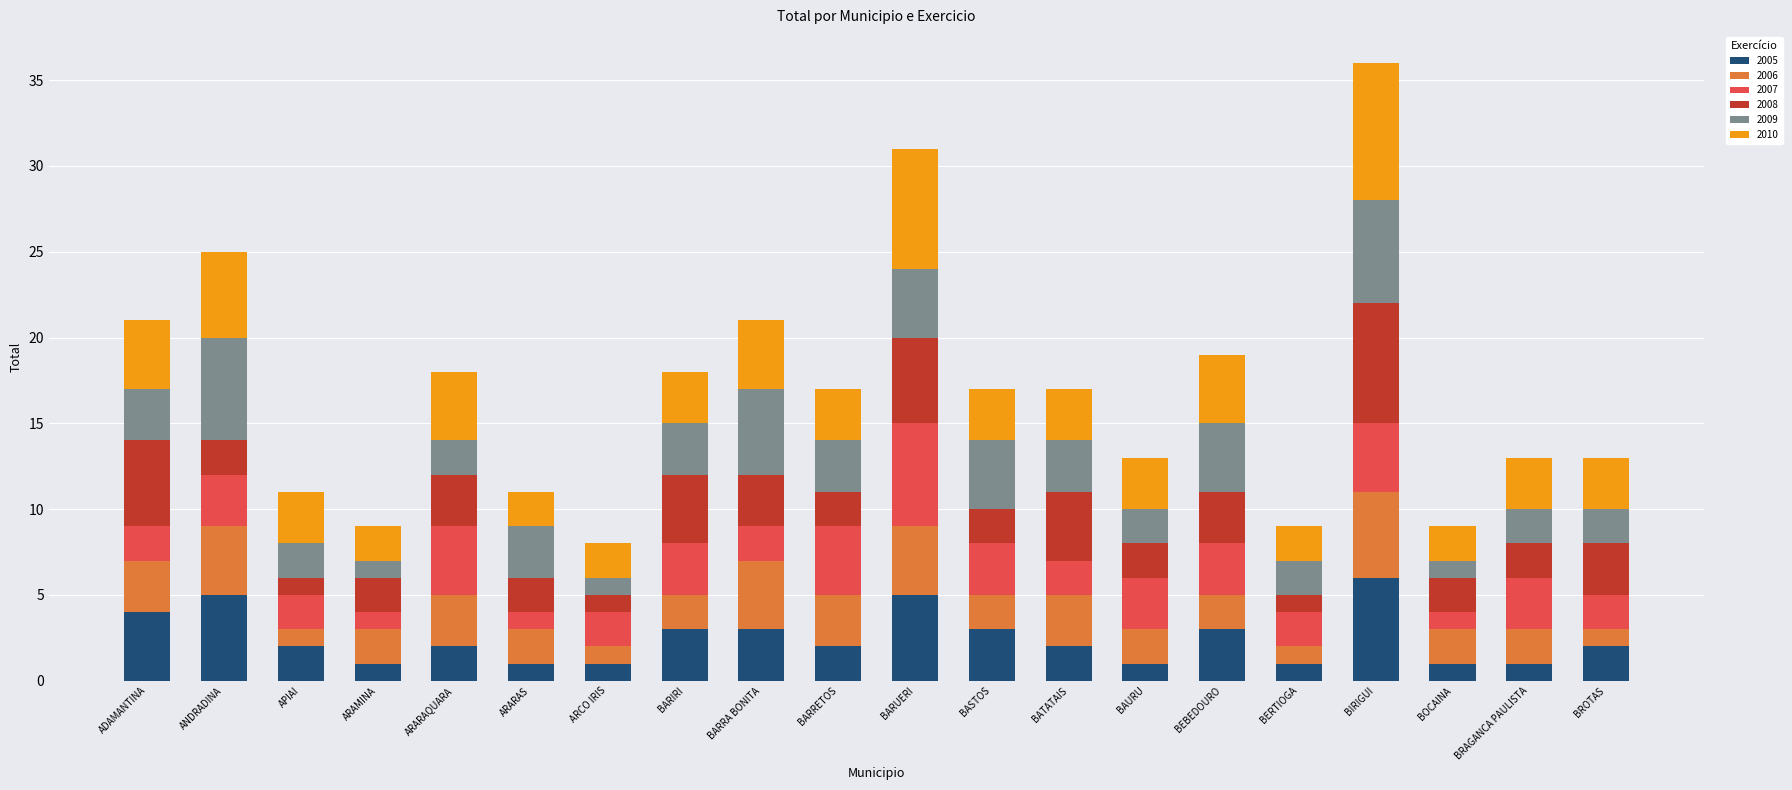

What is the maximum value for 2005?

6